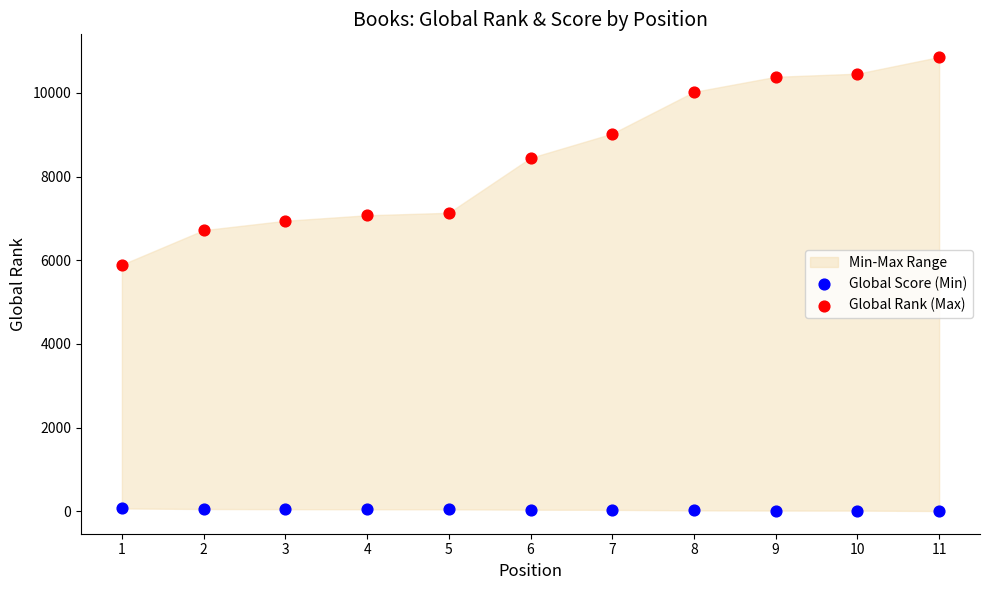

Across all series, what Y value is closest to 5430?

5893